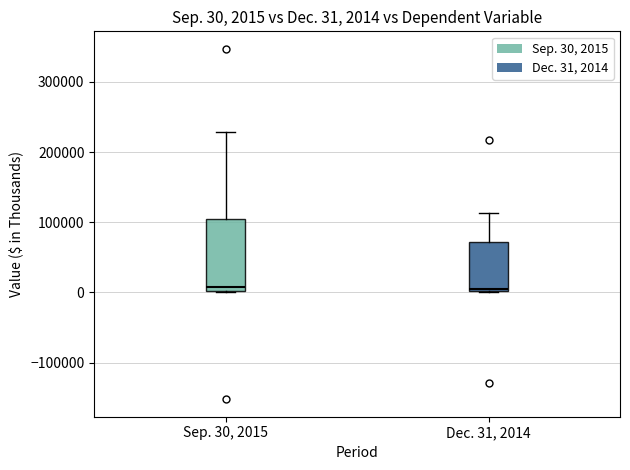

Which box is the tallest, from its lower edge to its upper edge?

Sep. 30, 2015